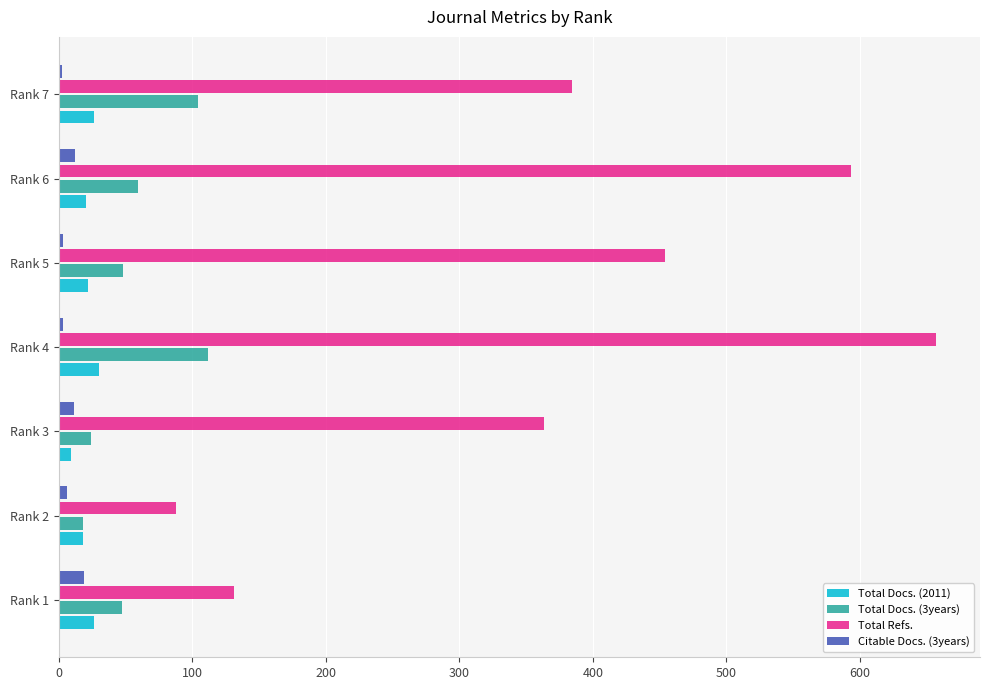

Which series has the largest total across all categories?

Total Refs.